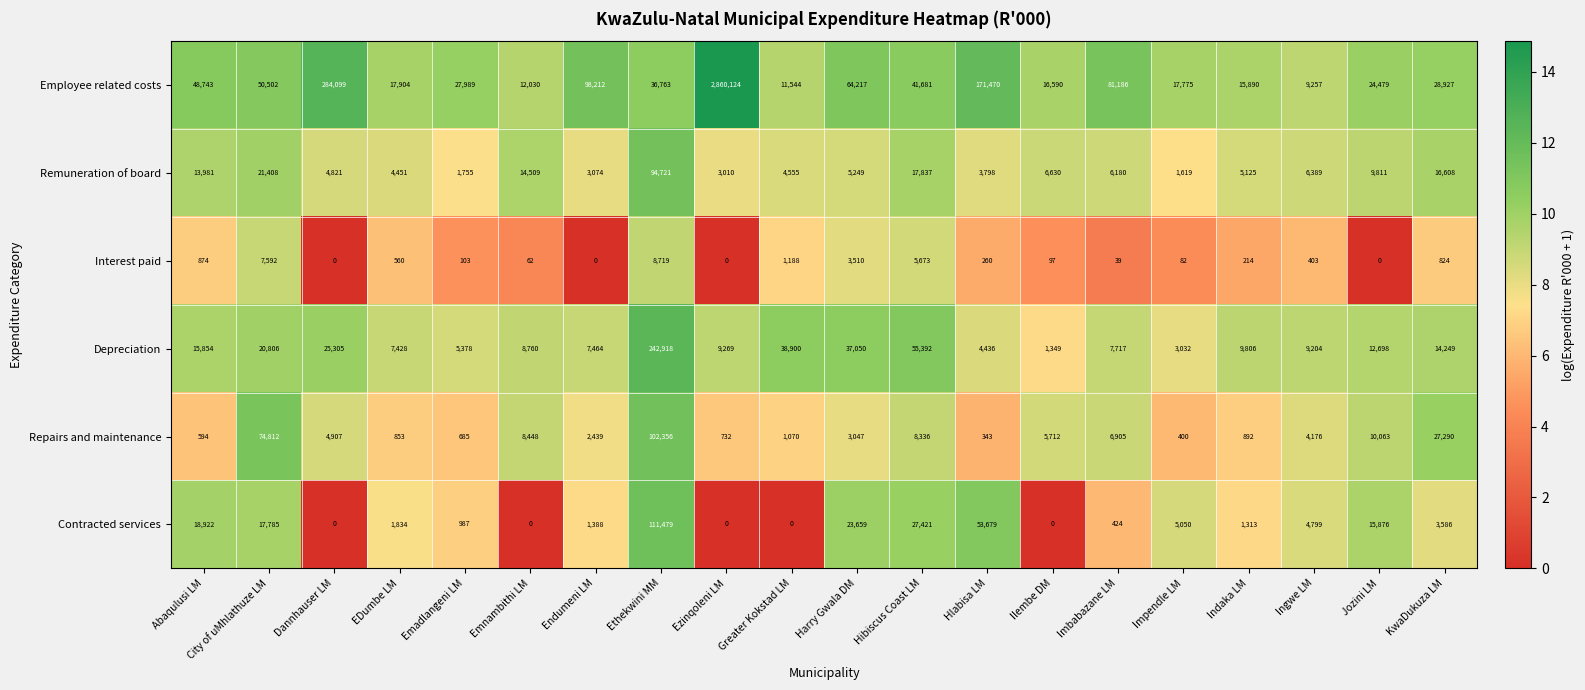

At which category is the sum across all series the highest?

Ezinqoleni LM